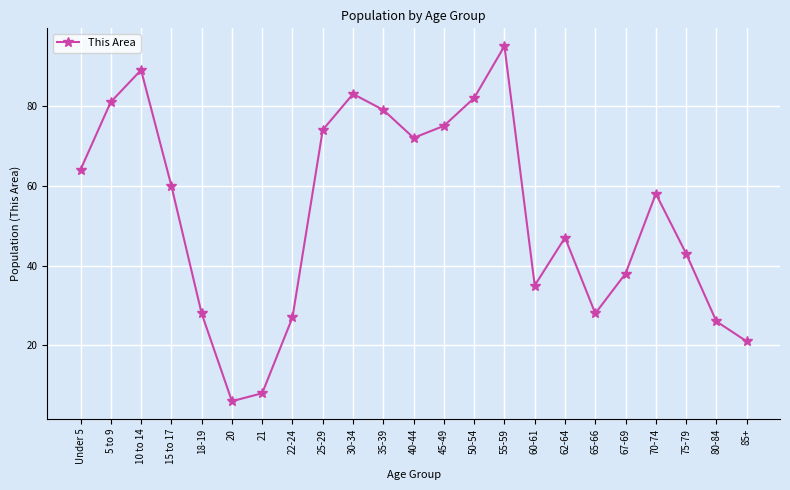

How many interior local peaks (higher than both neighbors) does the data have?

5